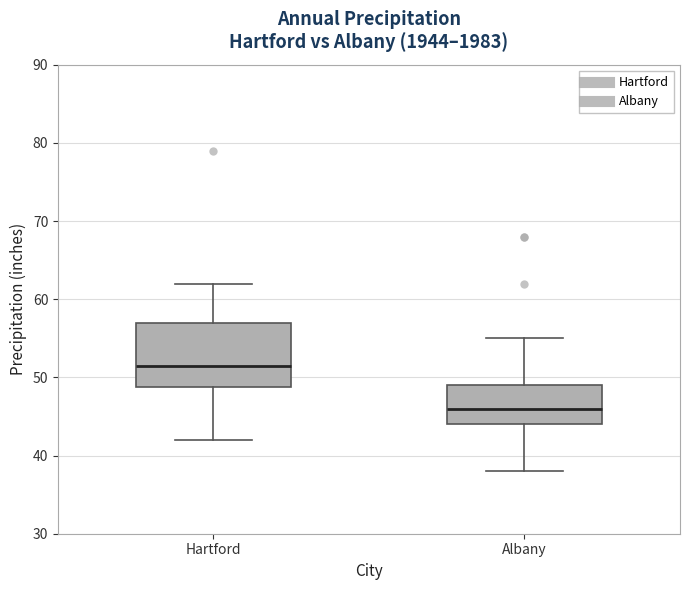

Comparing the boxes themselves (not the whiskers), which one is the tallest?

Hartford